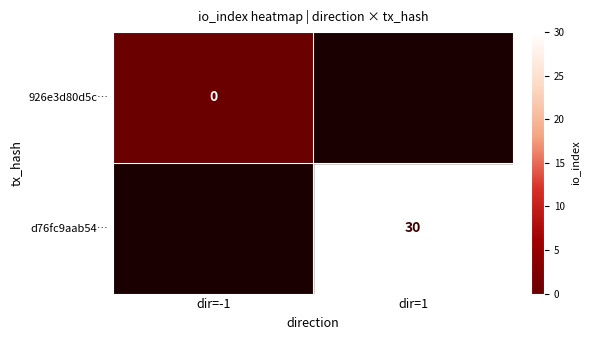

Which has a higher value, dir=1 or dir=-1?

dir=-1